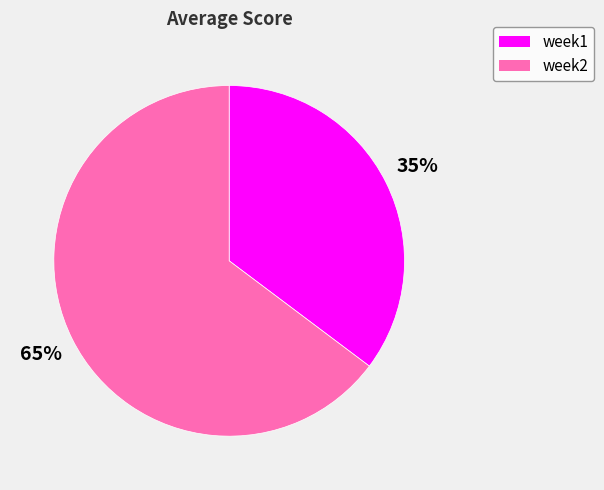

Is the sum of week2 and week1 greater than half?

Yes